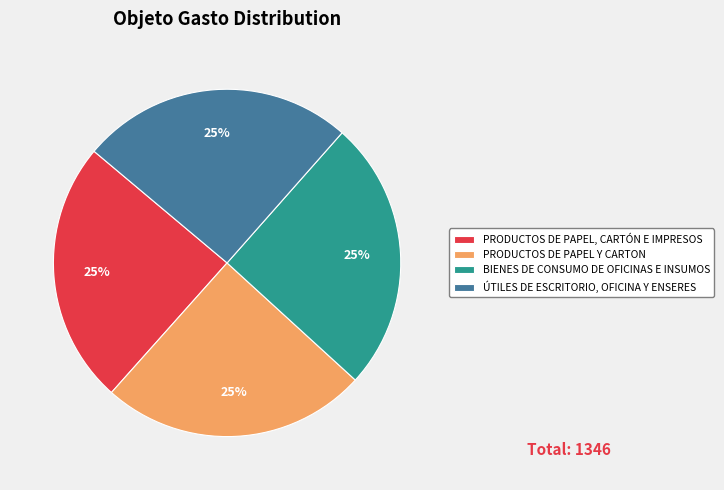

What percentage is the BIENES DE CONSUMO DE OFICINAS E INSUMOS slice, to the nearest percent?

25%